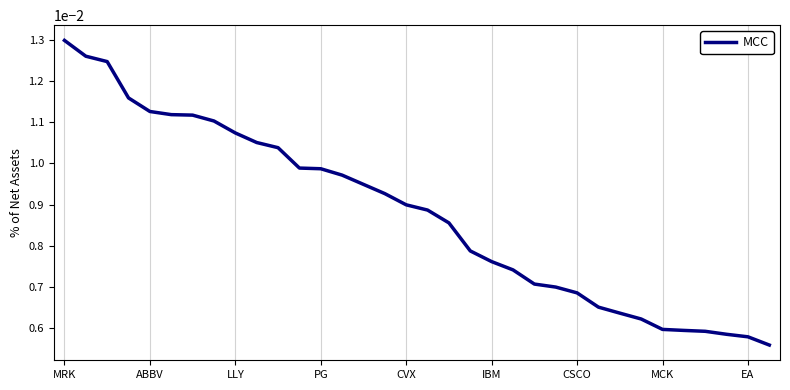

How many categories are shown in the chart?

34